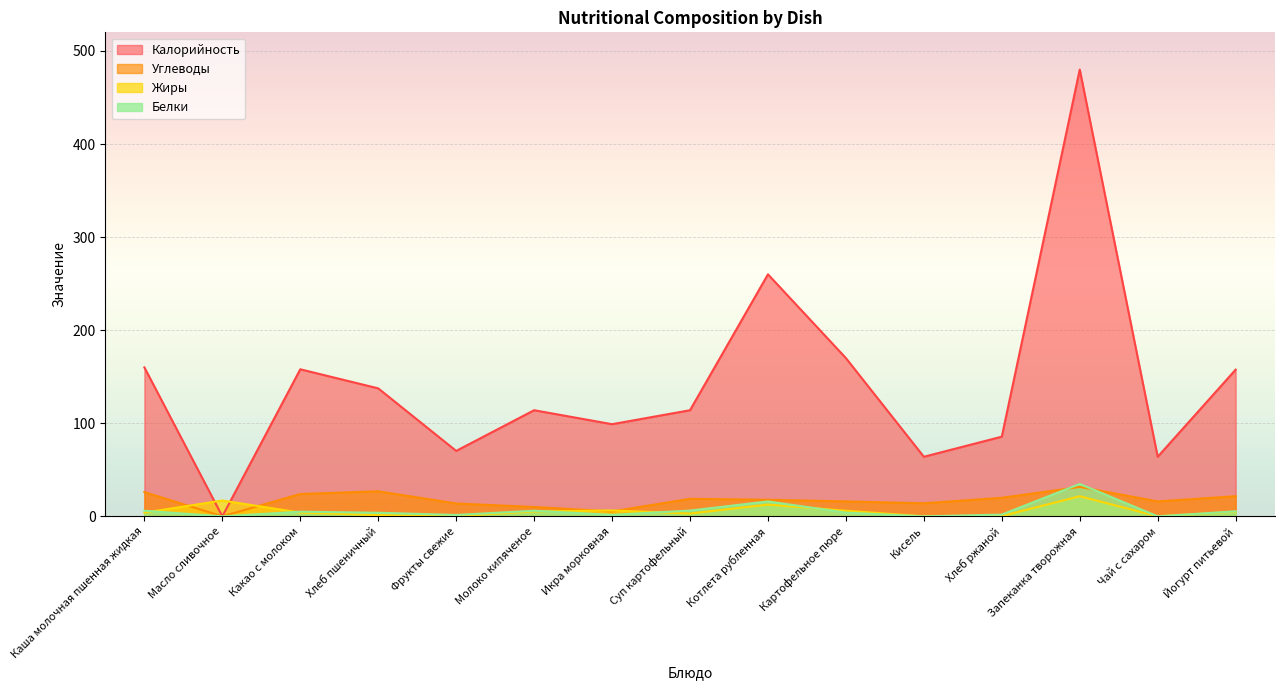

Which series ends up on top after the final intersection of Белки and Углеводы?

Углеводы